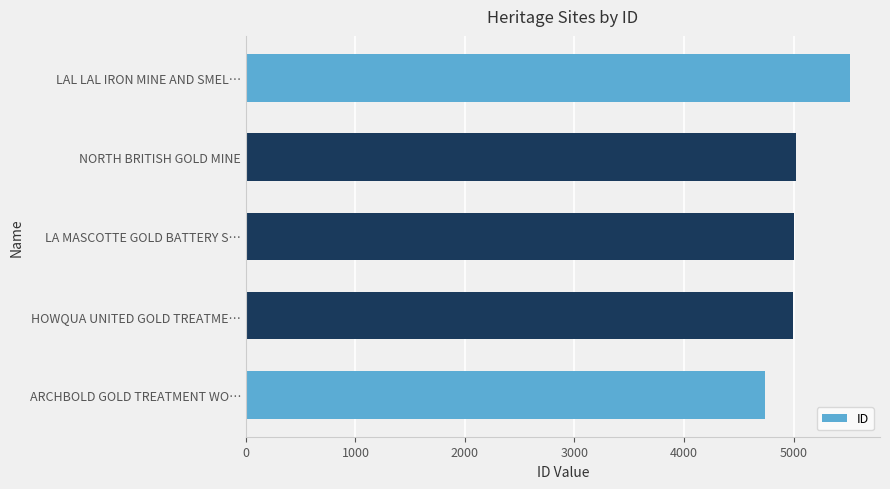

Does the chart contain stacked bars?

No